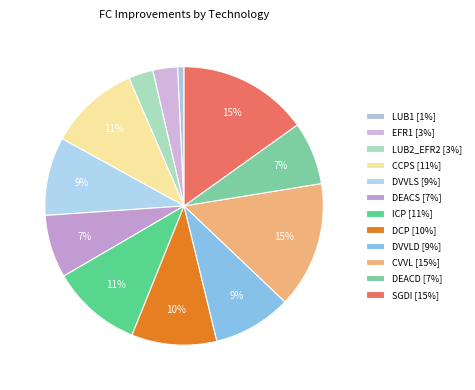

How many slices are in this pie chart?

12